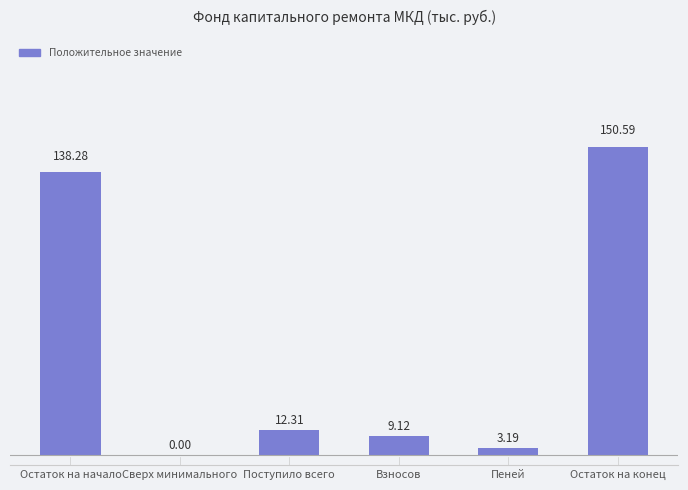

Approximately how many times larger is the value at Поступило всего compared to Остаток на начало?

0.1